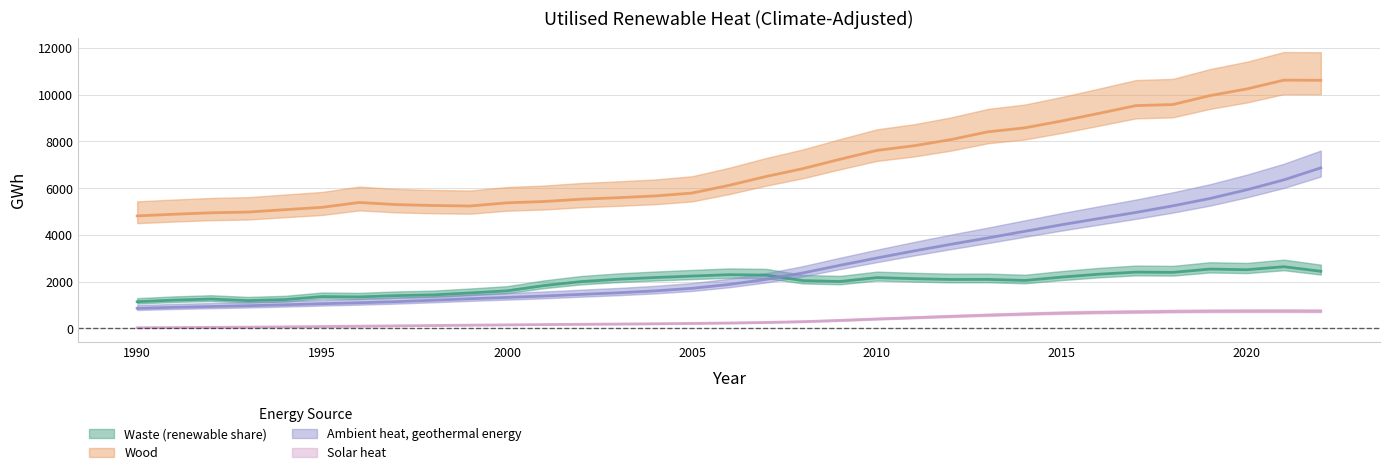

Which label corresponds to the smallest value in the chart?

1990